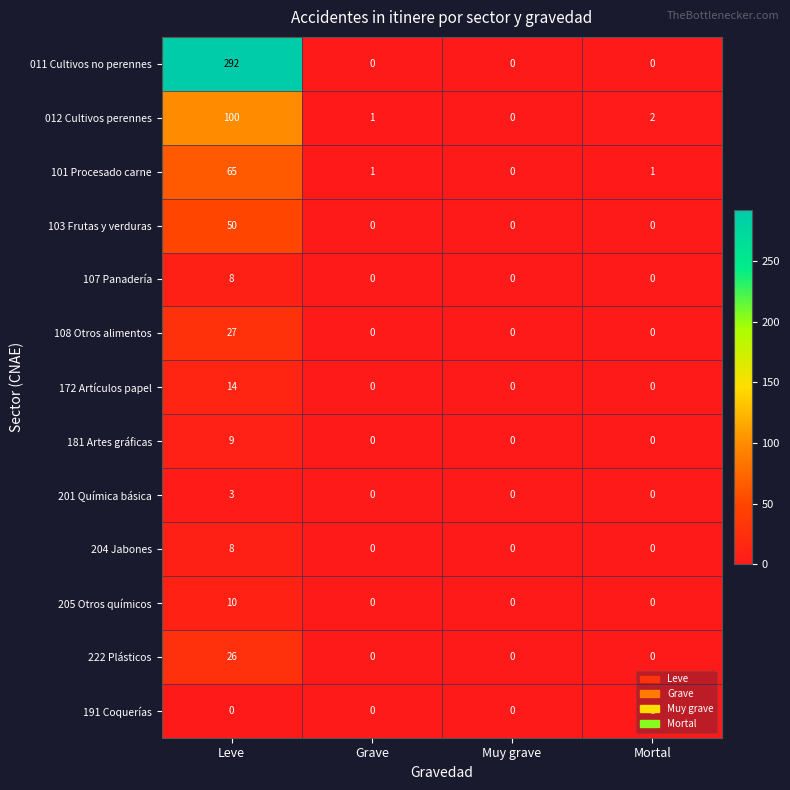

Which series has the largest total across all categories?

011 Cultivos no perennes